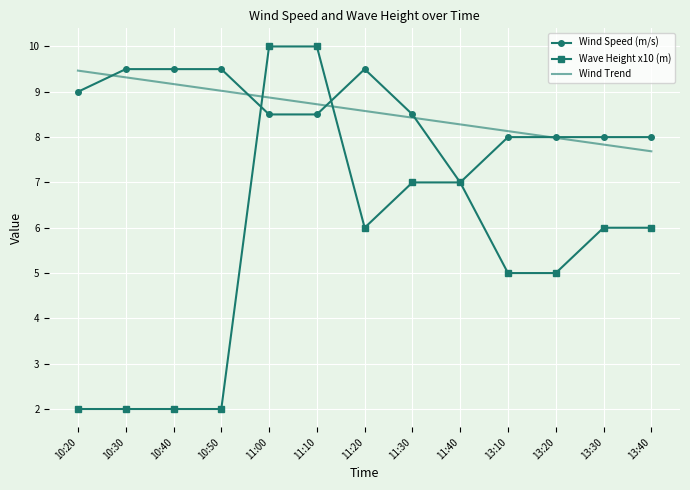

Which series has the largest range (max minus min)?

Wave Height x10 (m)